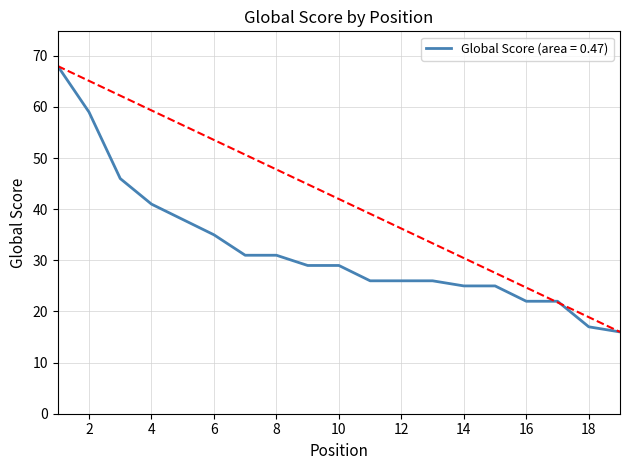

What is the sum of all Global Score values?

612.0